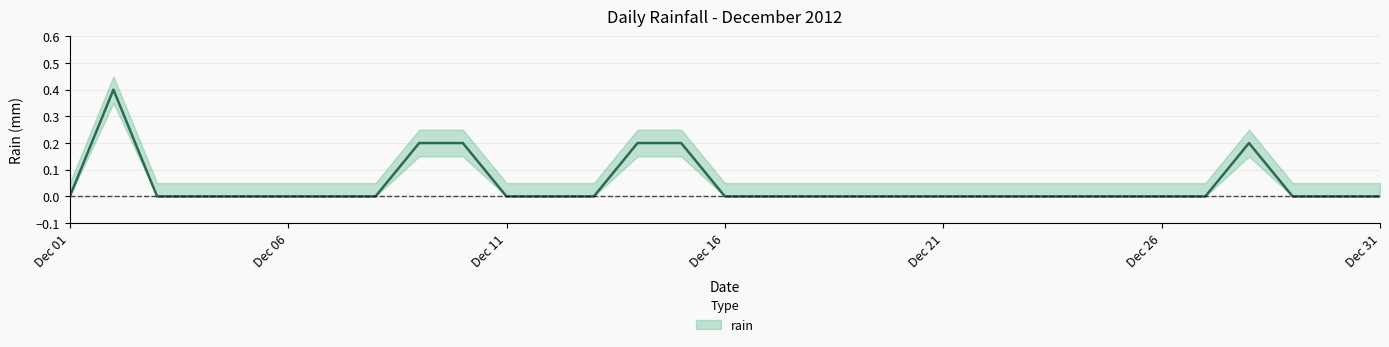

What is the sum of the values at 2012-12-10 and 2012-12-02?

0.6